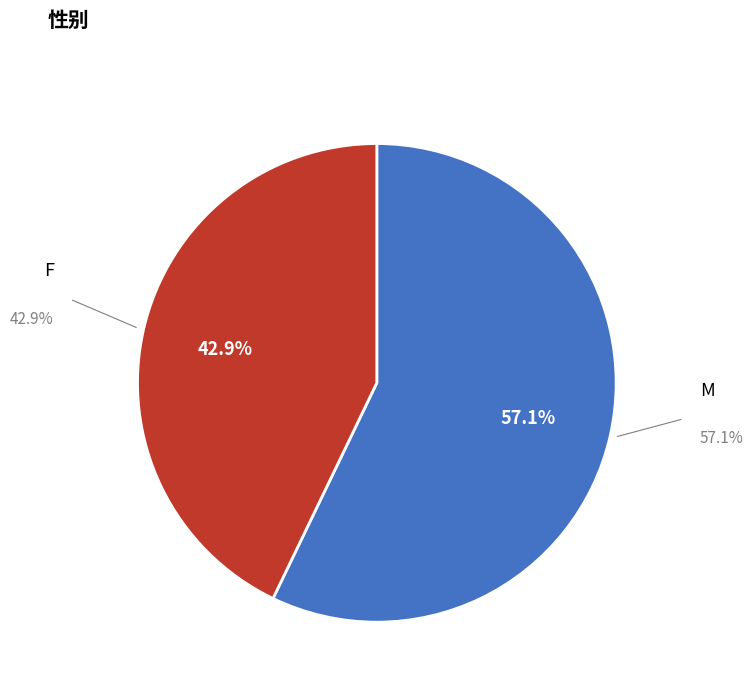

Is there a majority slice in this chart?

Yes